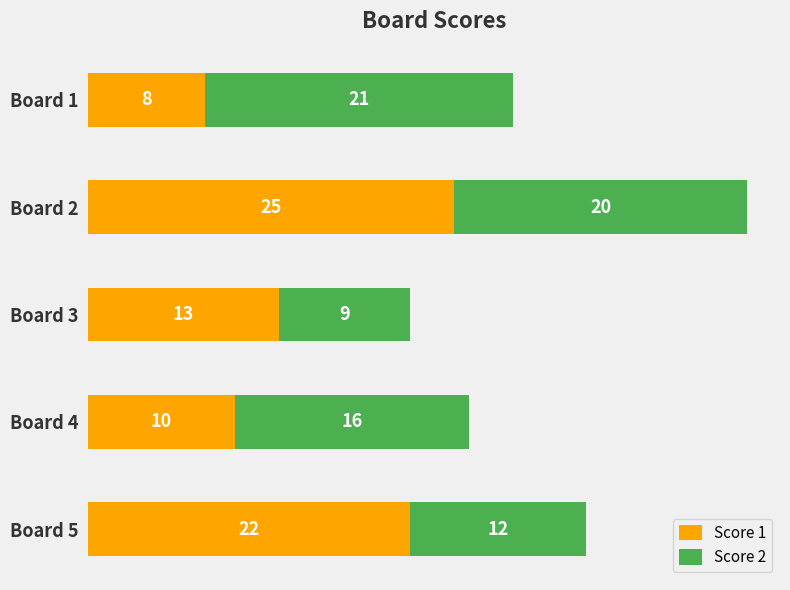

What is the total value across all series at Board 1?

29